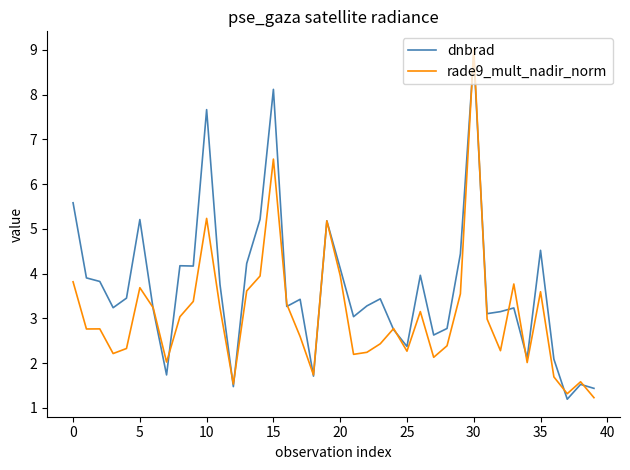

Which series has the largest range (max minus min)?

rade9_mult_nadir_norm